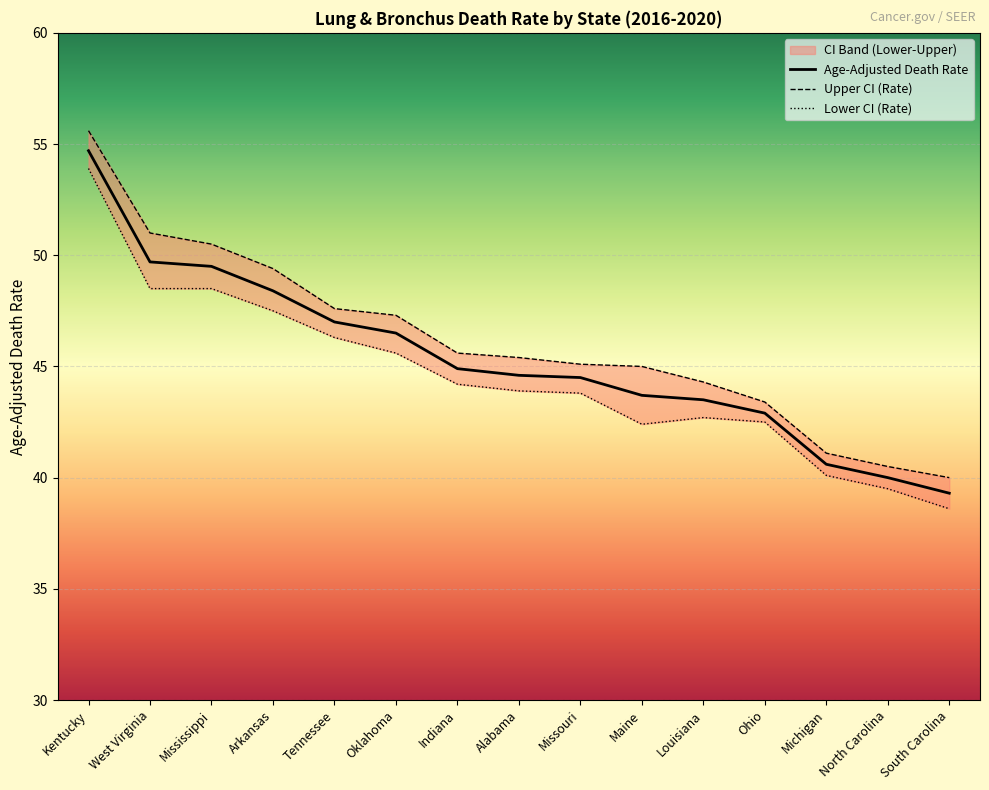

How many data points in Lower CI (Rate) are less than 43?

6